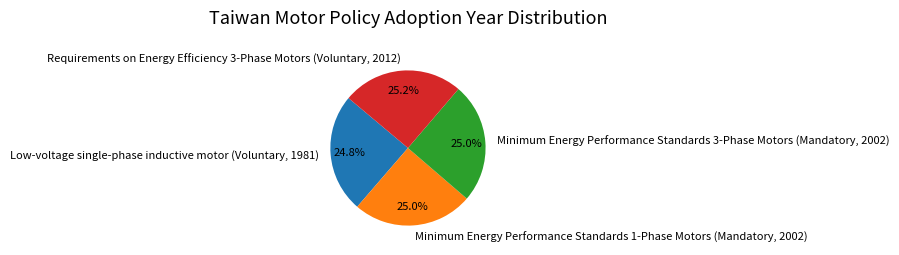

Is it true that Low-voltage single-phase inductive motor (Voluntary, 1981) is 19% of the pie?

False